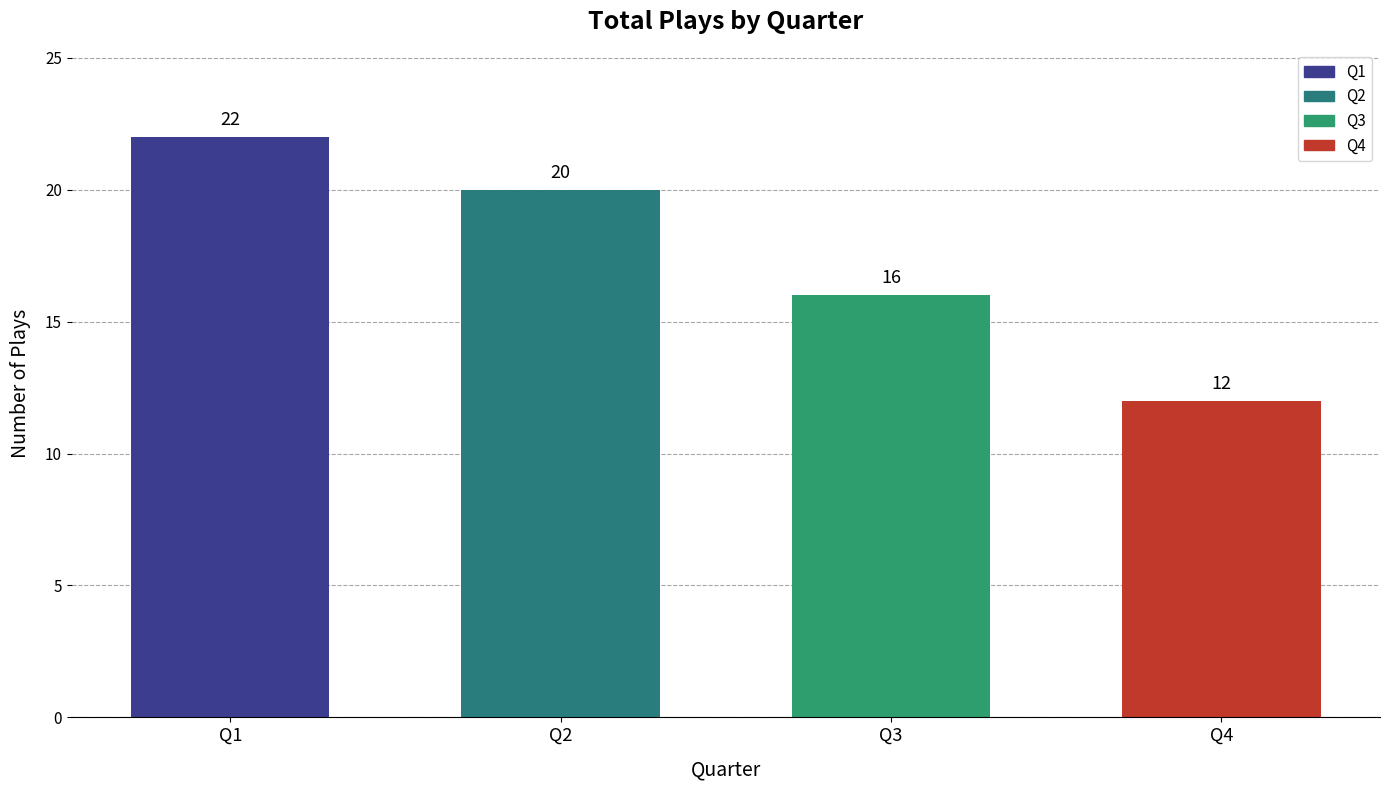

Reading left to right, what are all the values shown in this chart?

Q1=22	Q2=20	Q3=16	Q4=12